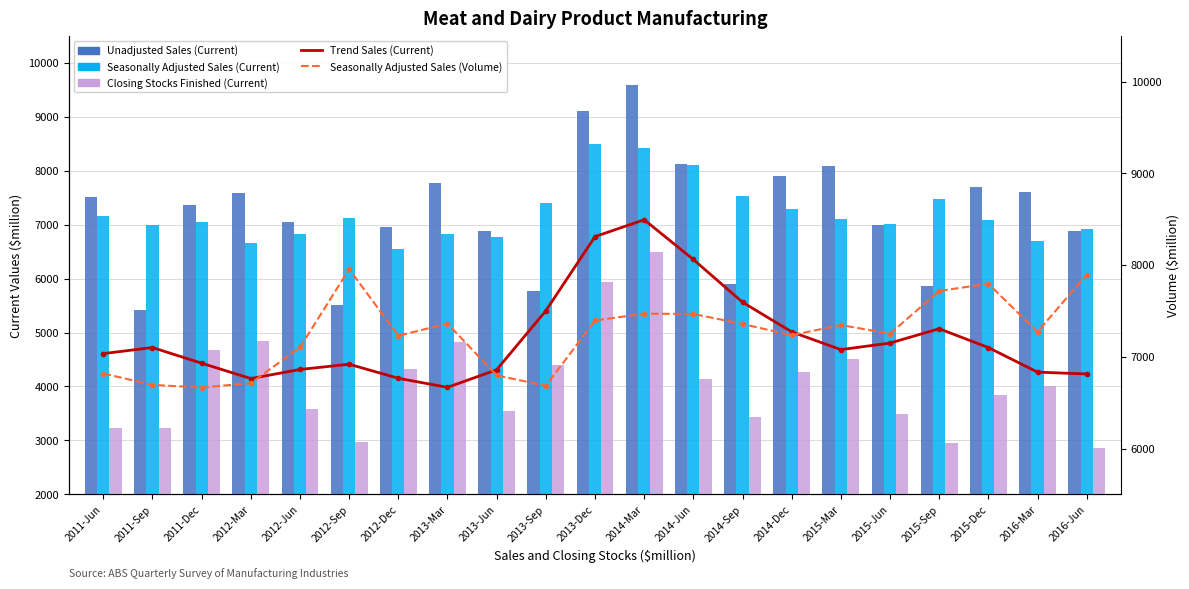

Is it true that Seasonally Adjusted Sales (Volume) equals 12528 at 2014-Dec?

False